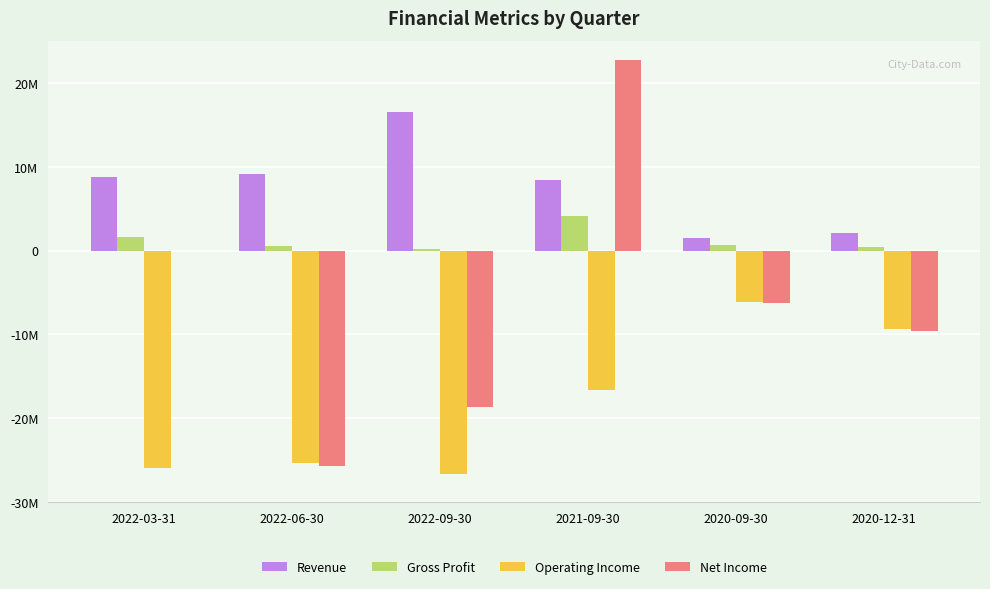

Between 2022-06-30 and 2020-12-31, which is larger?

2022-06-30